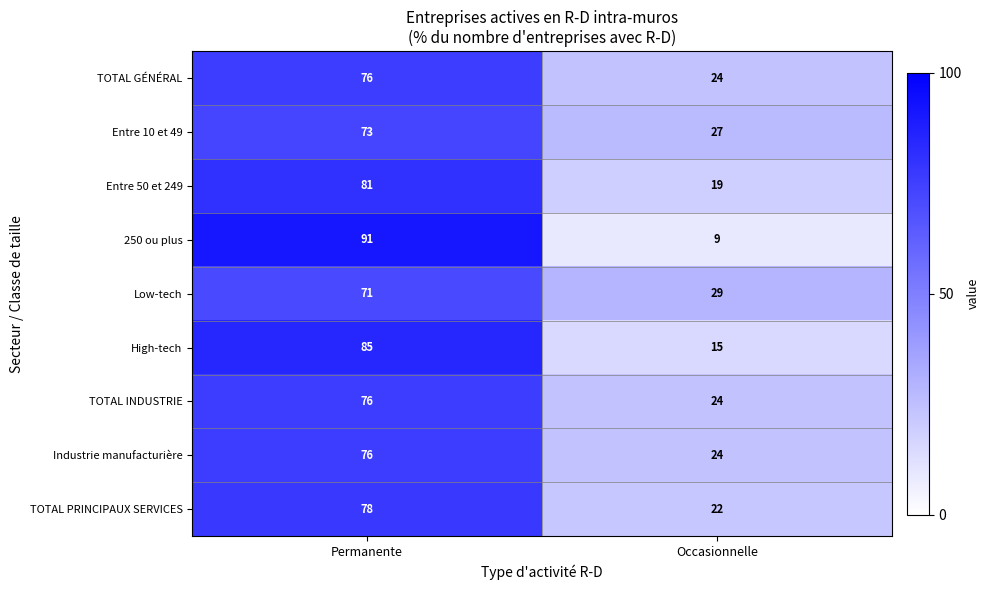

What is the approximate value of Entre 10 et 49 at Occasionnelle, to the nearest 10?

30